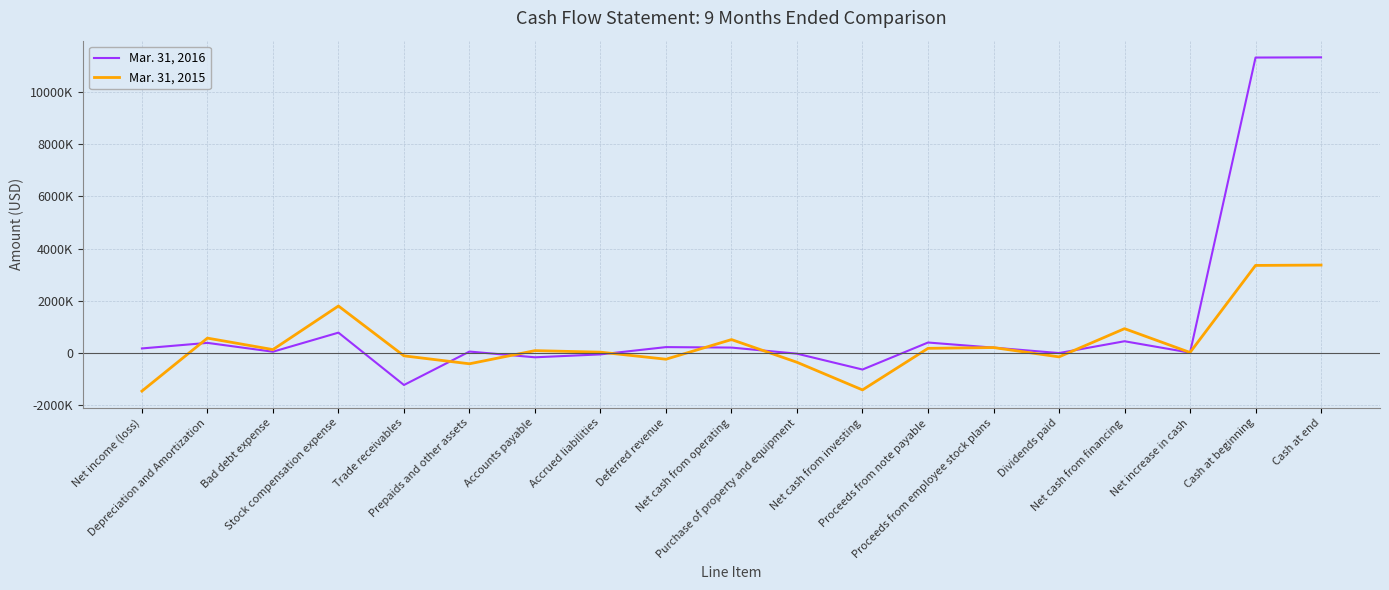

The value of Mar. 31, 2015 at Trade receivables is -114988. True or false?

True